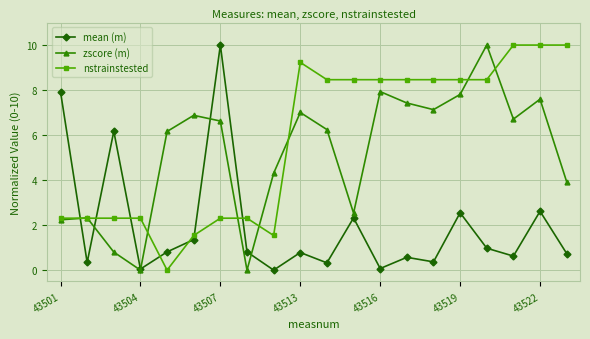

List the series in order of their overall mean, lowest first.

mean (m), zscore (m), nstrainstested